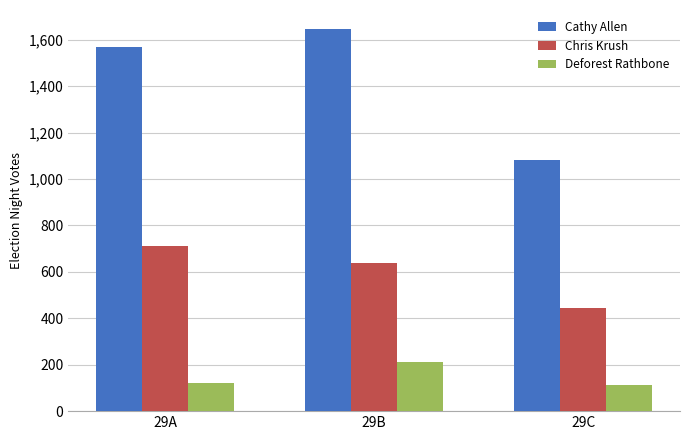

What is the difference between the maximum and second lowest values in the Cathy Allen series?

76